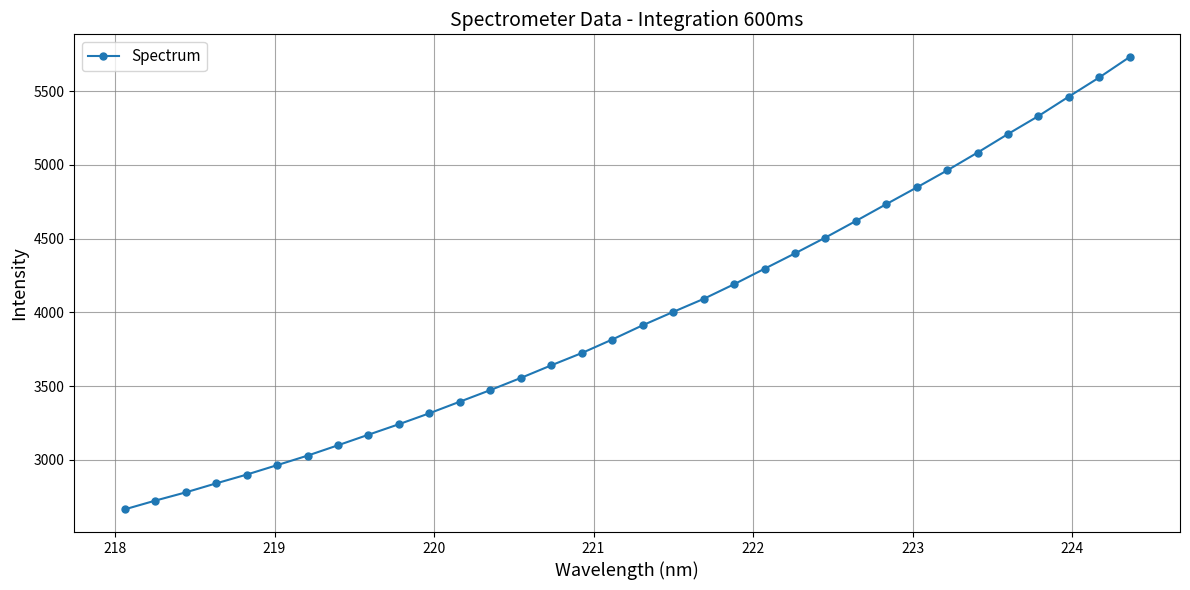

What is the minimum value shown in the chart?

2664.5